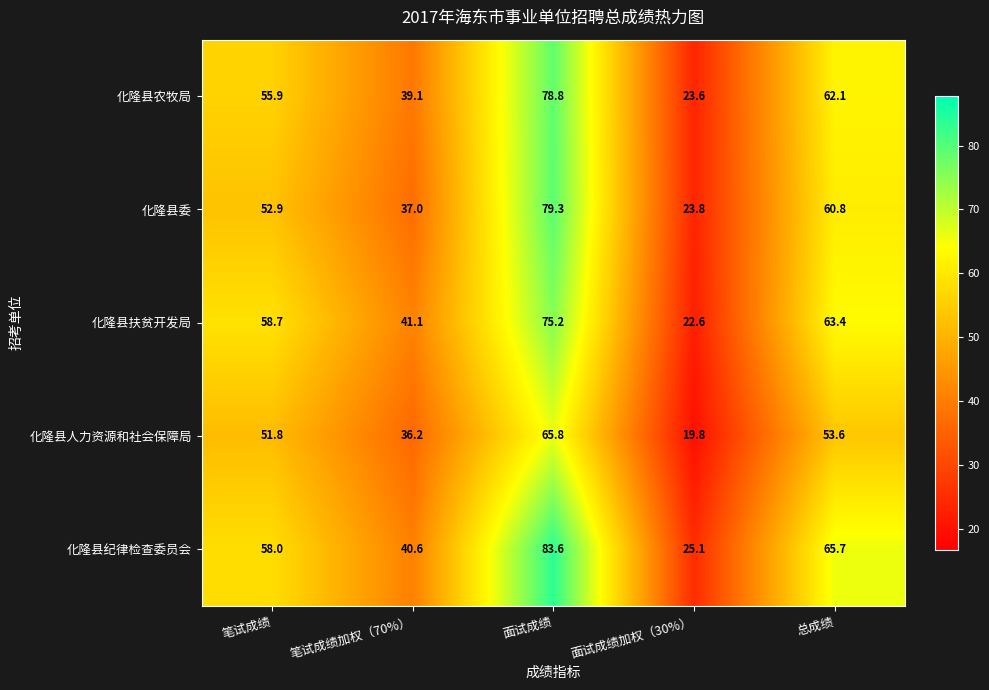

What is the difference between the highest and lowest values at 笔试成绩?

6.9